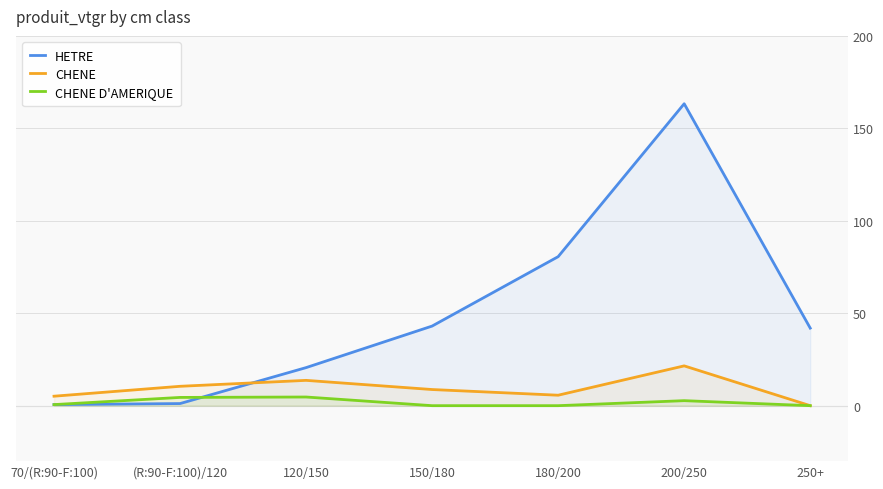

What is the label of the 7th point from the left?

250+